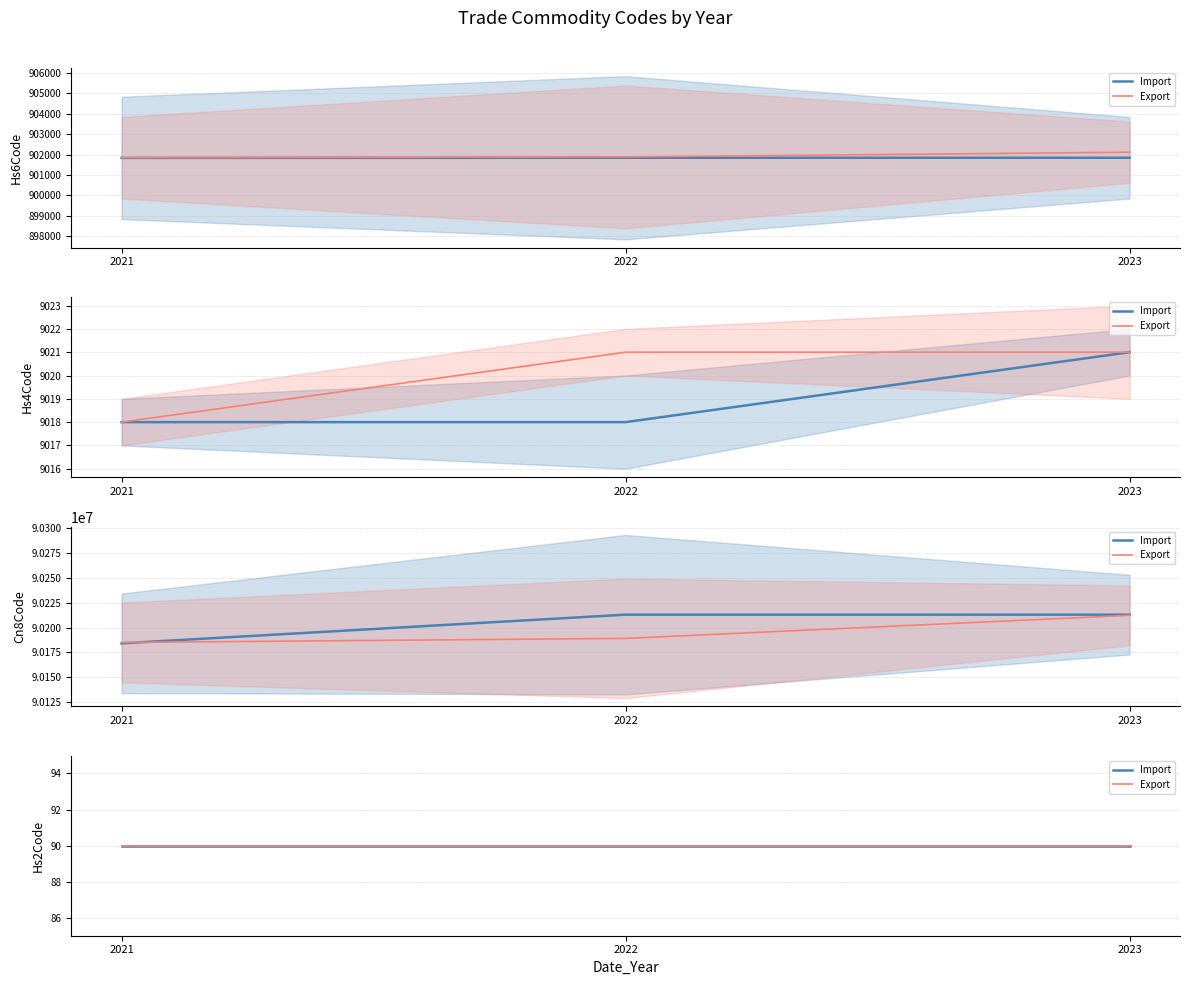

Which has a higher value, 2021 or 2022?

2022